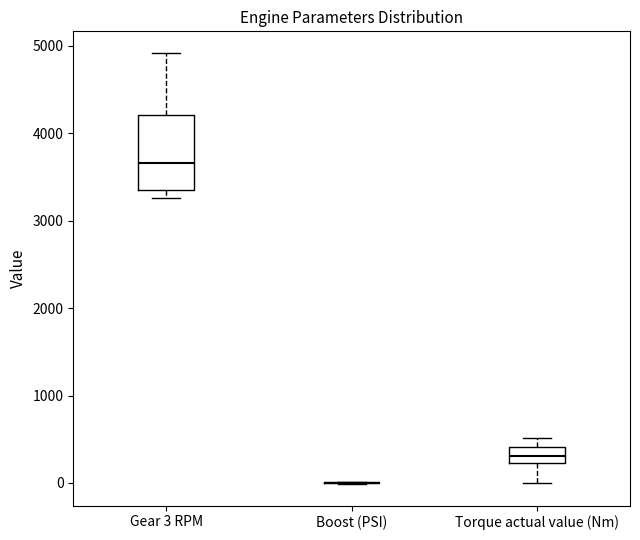

Reading left to right, read every box against the y-axis: the position of its median line, the range the box covers, and the ends of its whiskers. The values are not printed on the chart, so give them approximately, as read against the axis.

Gear 3 RPM: median 3700, box 3400 to 4200, whiskers 3300 to 4900
Boost (PSI): box collapsed to a line at 0, whiskers 0 to 0
Torque actual value (Nm): median 300, box 200 to 400, whiskers 0 to 500